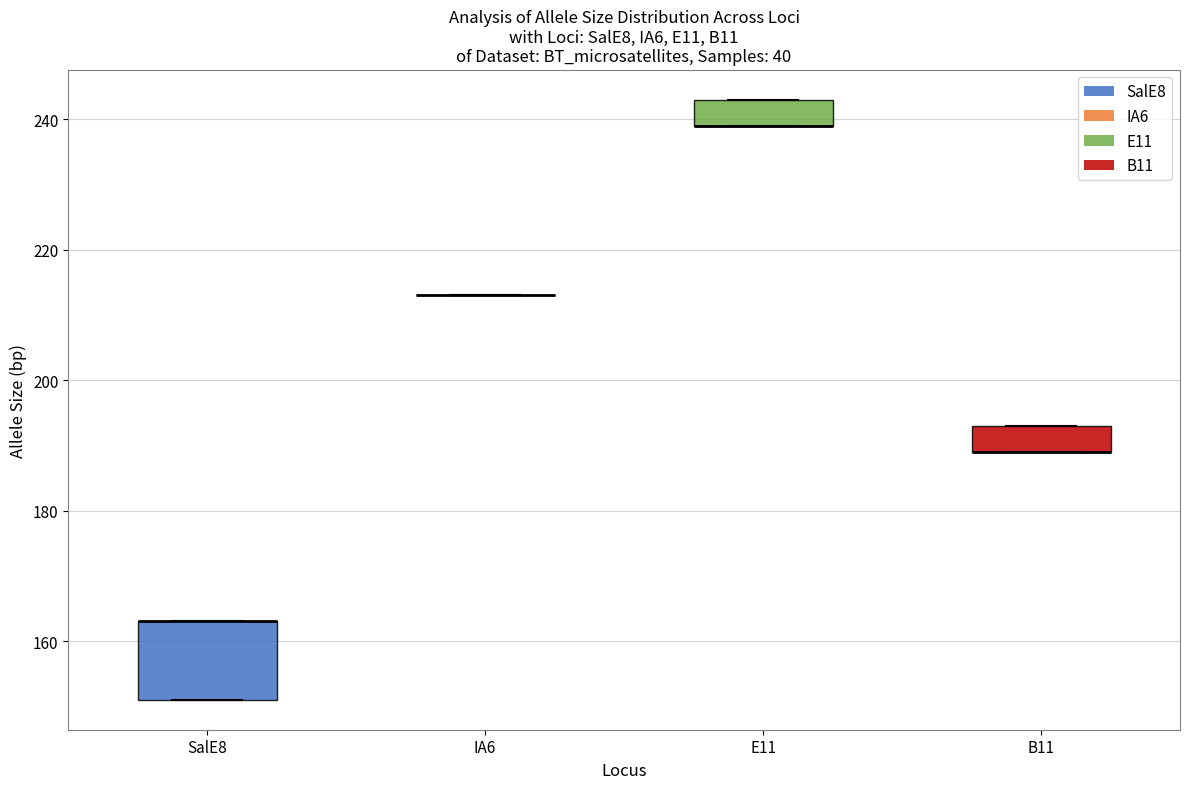

Reading left to right, read every box against the y-axis: the position of its median line, the range the box covers, and the ends of its whiskers. The values are not printed on the chart, so give them approximately, as read against the axis.

SalE8: median 164 (drawn on the box's upper edge), box 152 to 164, whiskers 152 to 164
IA6: box collapsed to a line at 214, whiskers 214 to 214
E11: median 240 (drawn on the box's lower edge), box 240 to 244, whiskers 240 to 244
B11: median 190 (drawn on the box's lower edge), box 190 to 194, whiskers 190 to 194